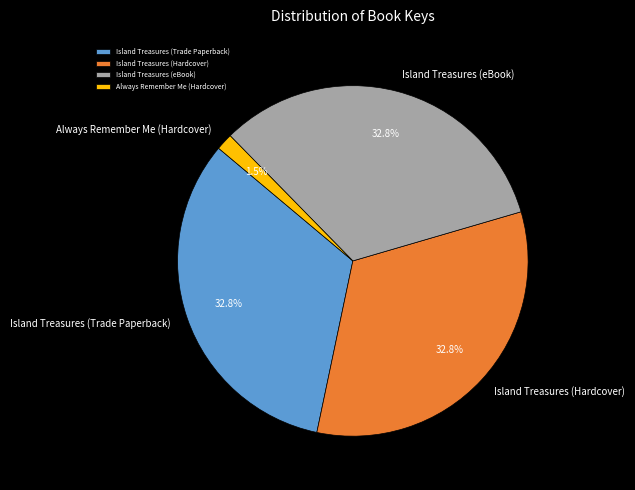

Does Island Treasures (Hardcover) account for over 50% of the chart?

No